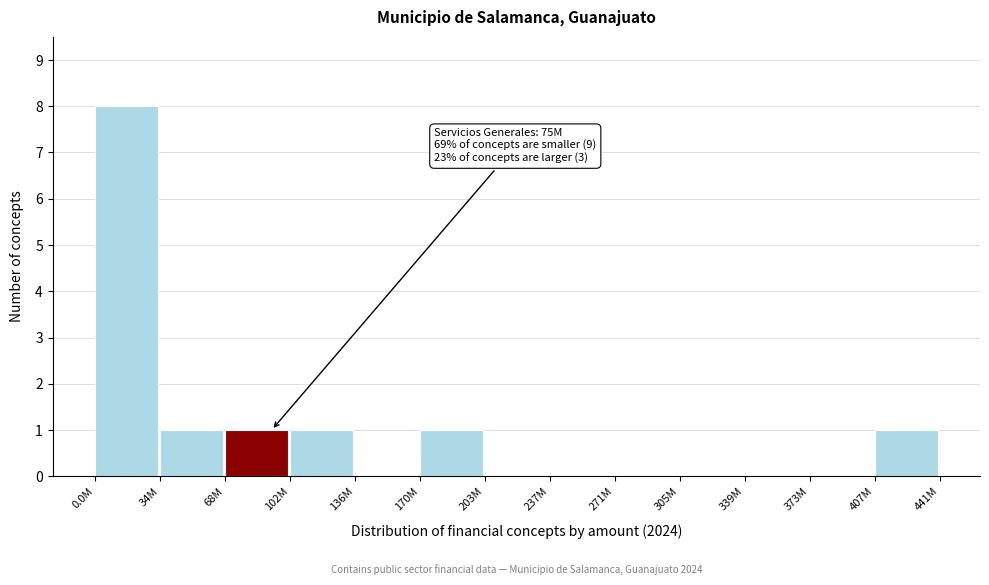

Reading right to left, extract all data points from this chart.

407M=1	373M=0	339M=0	305M=0	271M=0	237M=0	203M=0	170M=1	136M=0	102M=1	68M=1	34M=1	0.0M=8